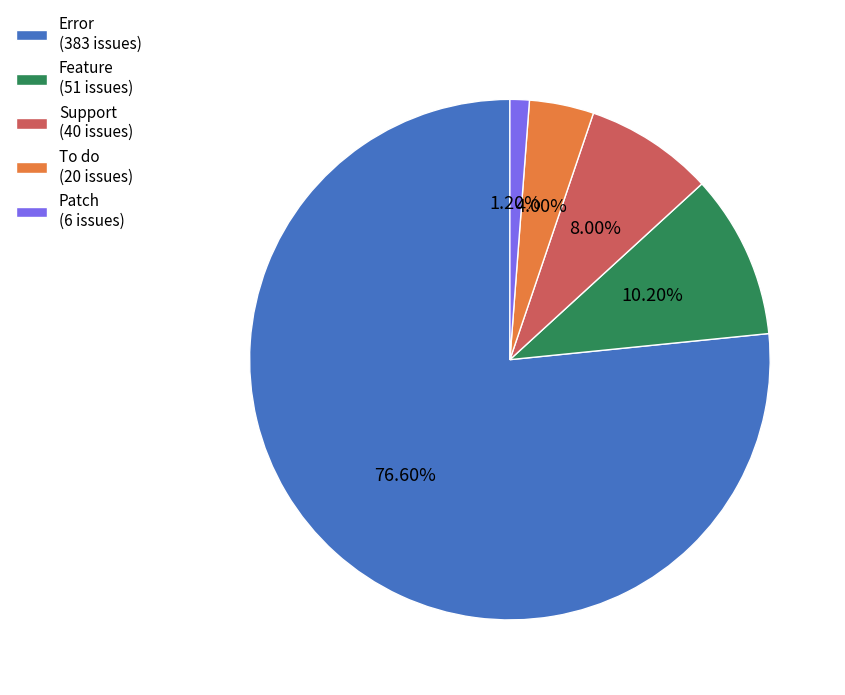

Which slice is the largest?

Error